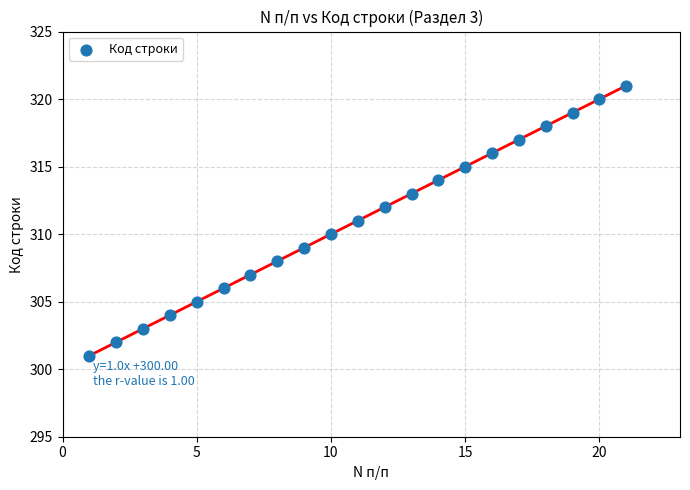

What is the range of Y values (max minus min)?

20